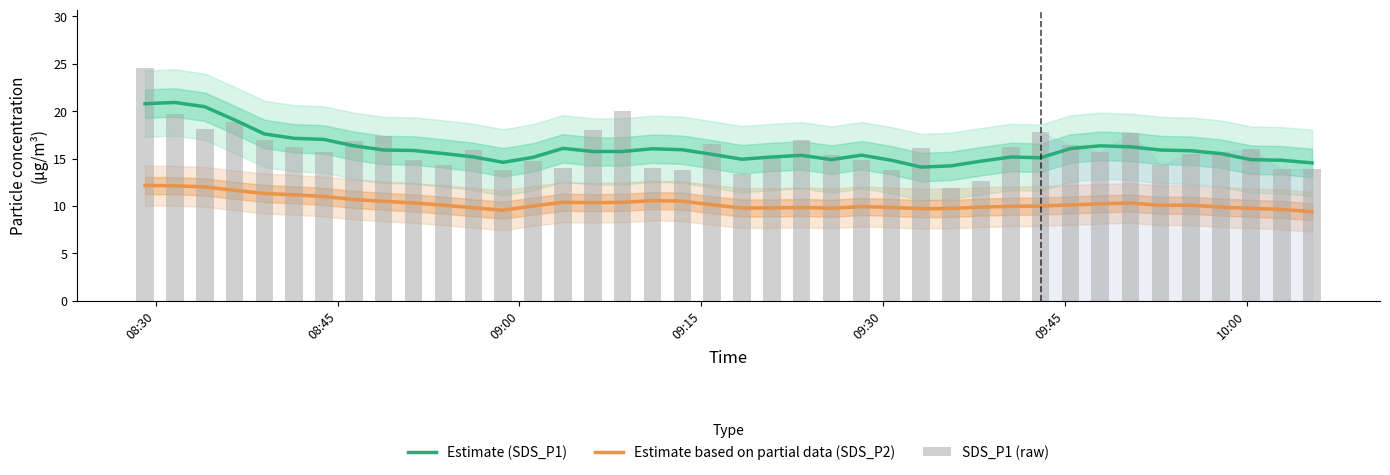

What is the lowest value of the Estimate (SDS_P1) series?

14.1